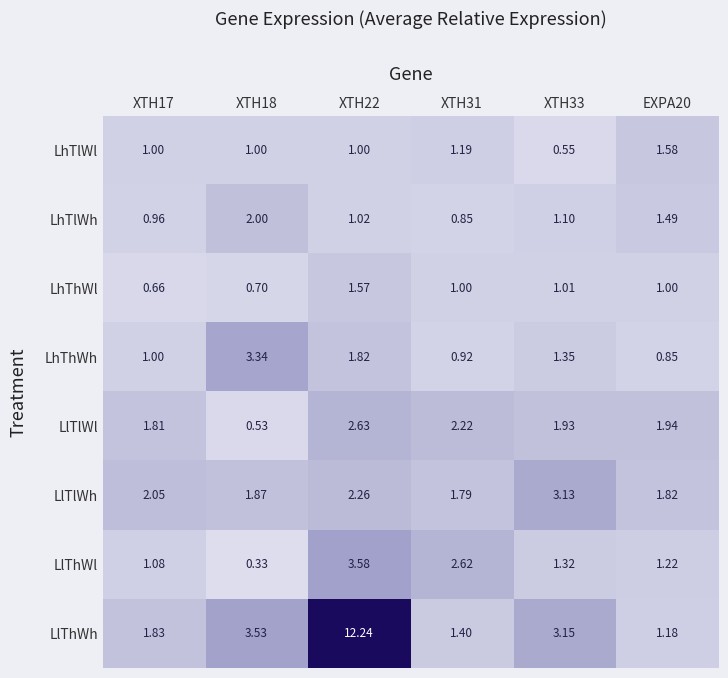

List the series in order of their peak value, highest first.

LlThWh, LlThWl, LhThWh, LlTlWh, LlTlWl, LhTlWh, LhTlWl, LhThWl